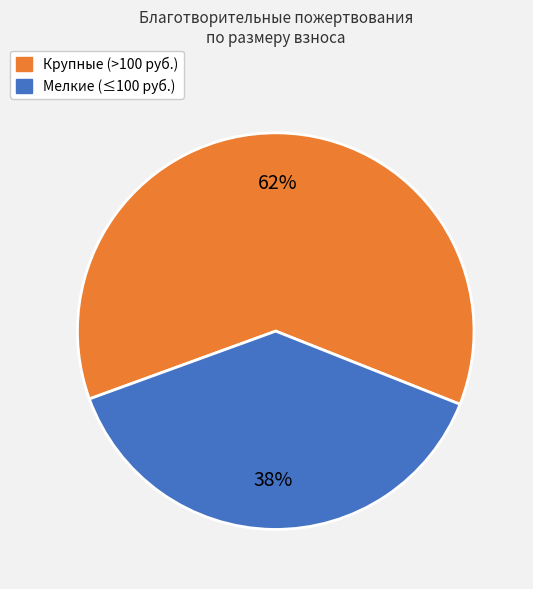

Does any single category account for the majority?

Yes